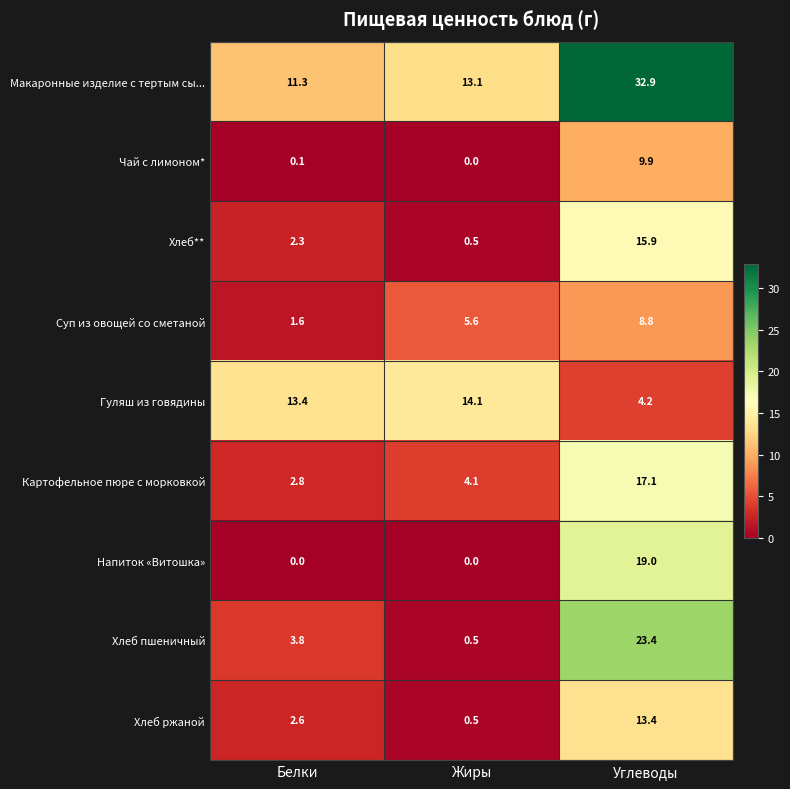

Reading left to right, transcribe all the data shown in this chart.

Макаронные изделие с тертым сы...: Белки=11.3	Жиры=13.1	Углеводы=32.9
Чай с лимоном*: Белки=0.1	Жиры=0.0	Углеводы=9.9
Хлеб**: Белки=2.3	Жиры=0.5	Углеводы=15.9
Суп из овощей со сметаной: Белки=1.6	Жиры=5.6	Углеводы=8.8
Гуляш из говядины: Белки=13.4	Жиры=14.1	Углеводы=4.2
Картофельное пюре с морковкой: Белки=2.8	Жиры=4.1	Углеводы=17.1
Напиток «Витошка»: Белки=0.0	Жиры=0.0	Углеводы=19.0
Хлеб пшеничный: Белки=3.8	Жиры=0.5	Углеводы=23.4
Хлеб ржаной: Белки=2.6	Жиры=0.5	Углеводы=13.4